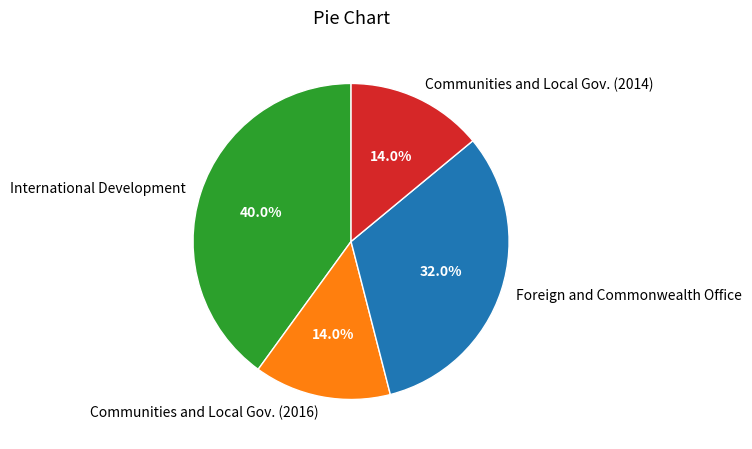

What percentage is NOT represented by International Development?

60.0%